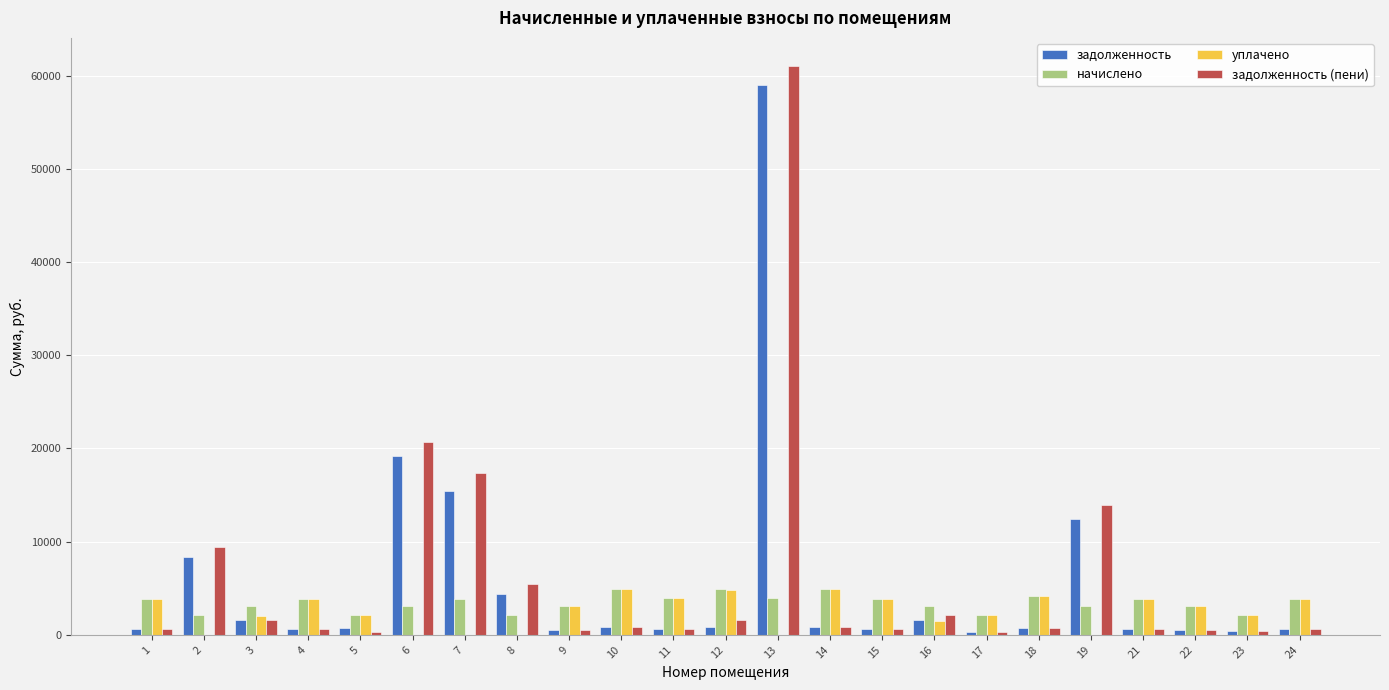

Which series has the widest spread of values?

задолженность (пени)